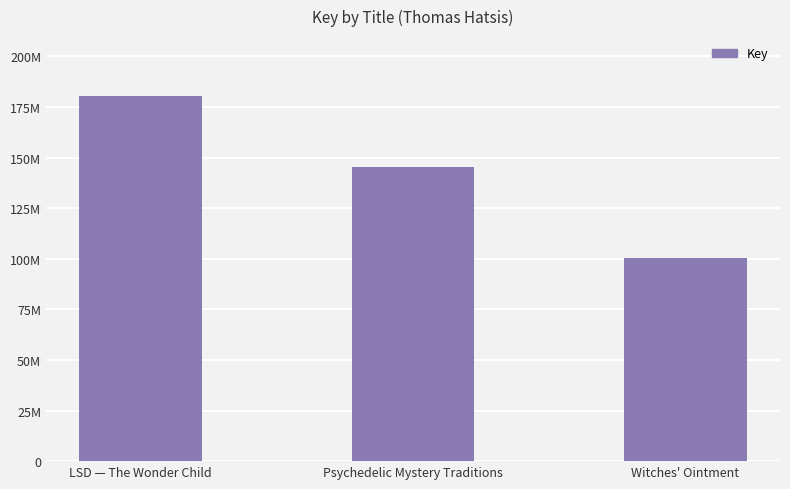

At which category does the chart reach its minimum across all series?

Witches' Ointment